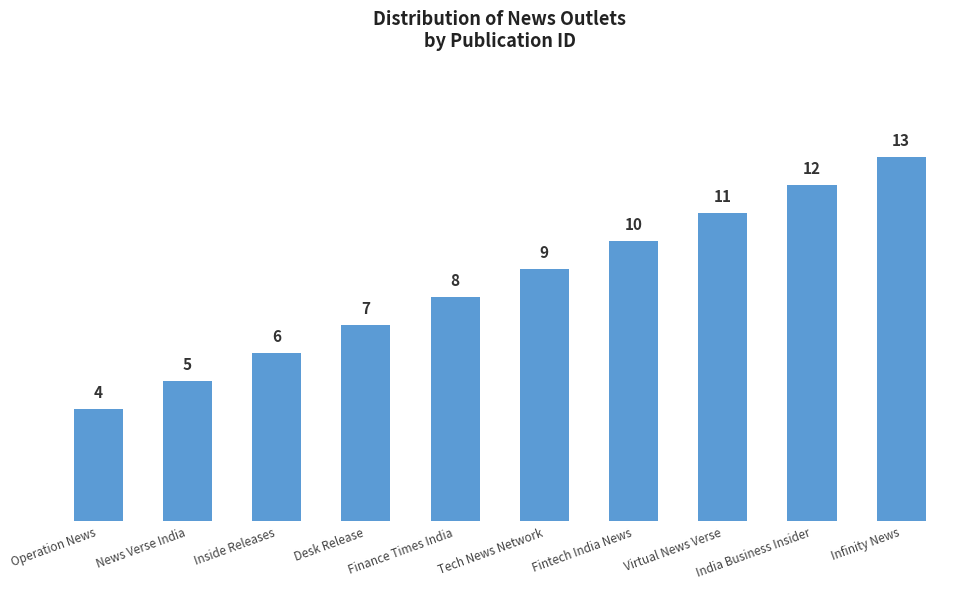

What is the greatest value displayed?

13